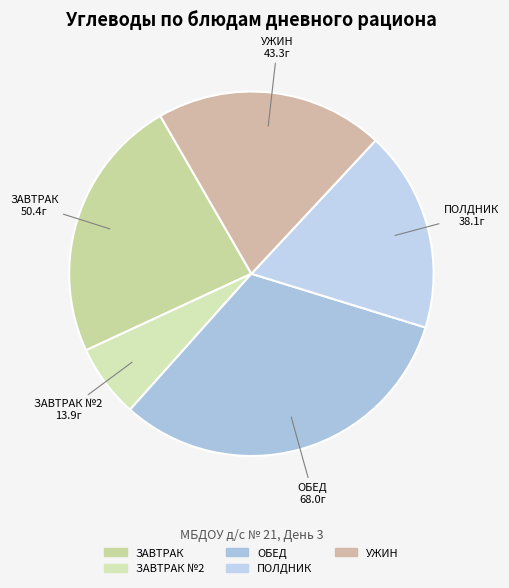

How many slices are in this pie chart?

5